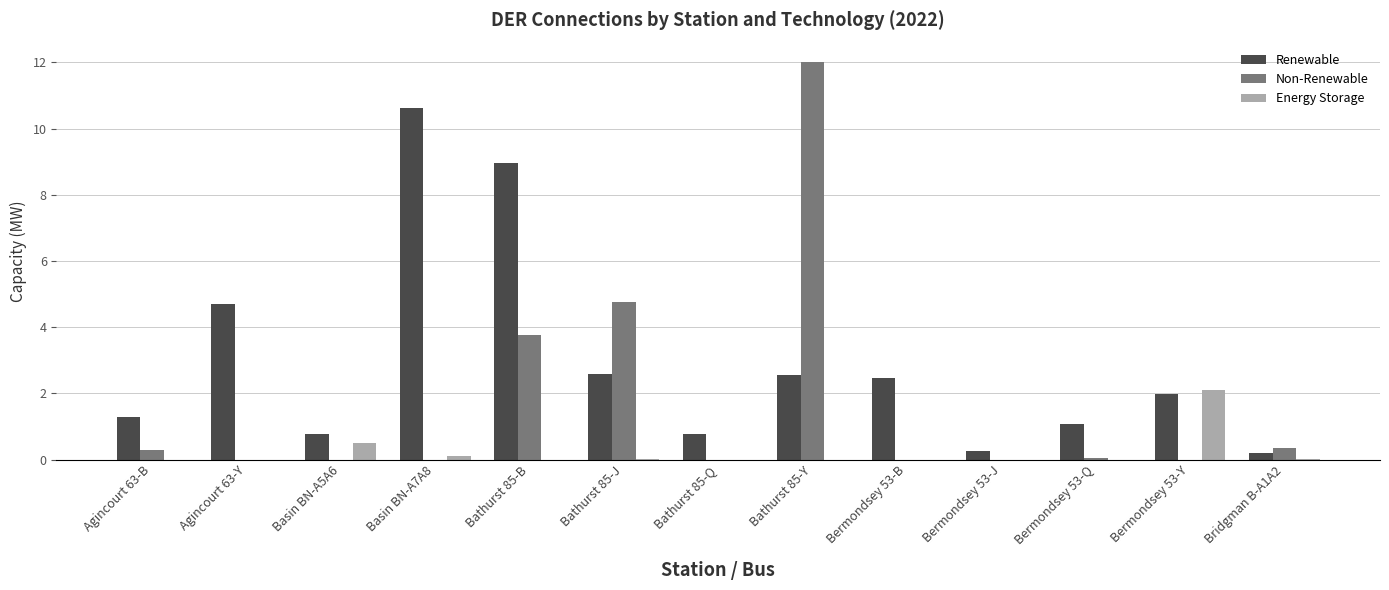

The value of Energy Storage at Bathurst 85-Q is 0.0. True or false?

True